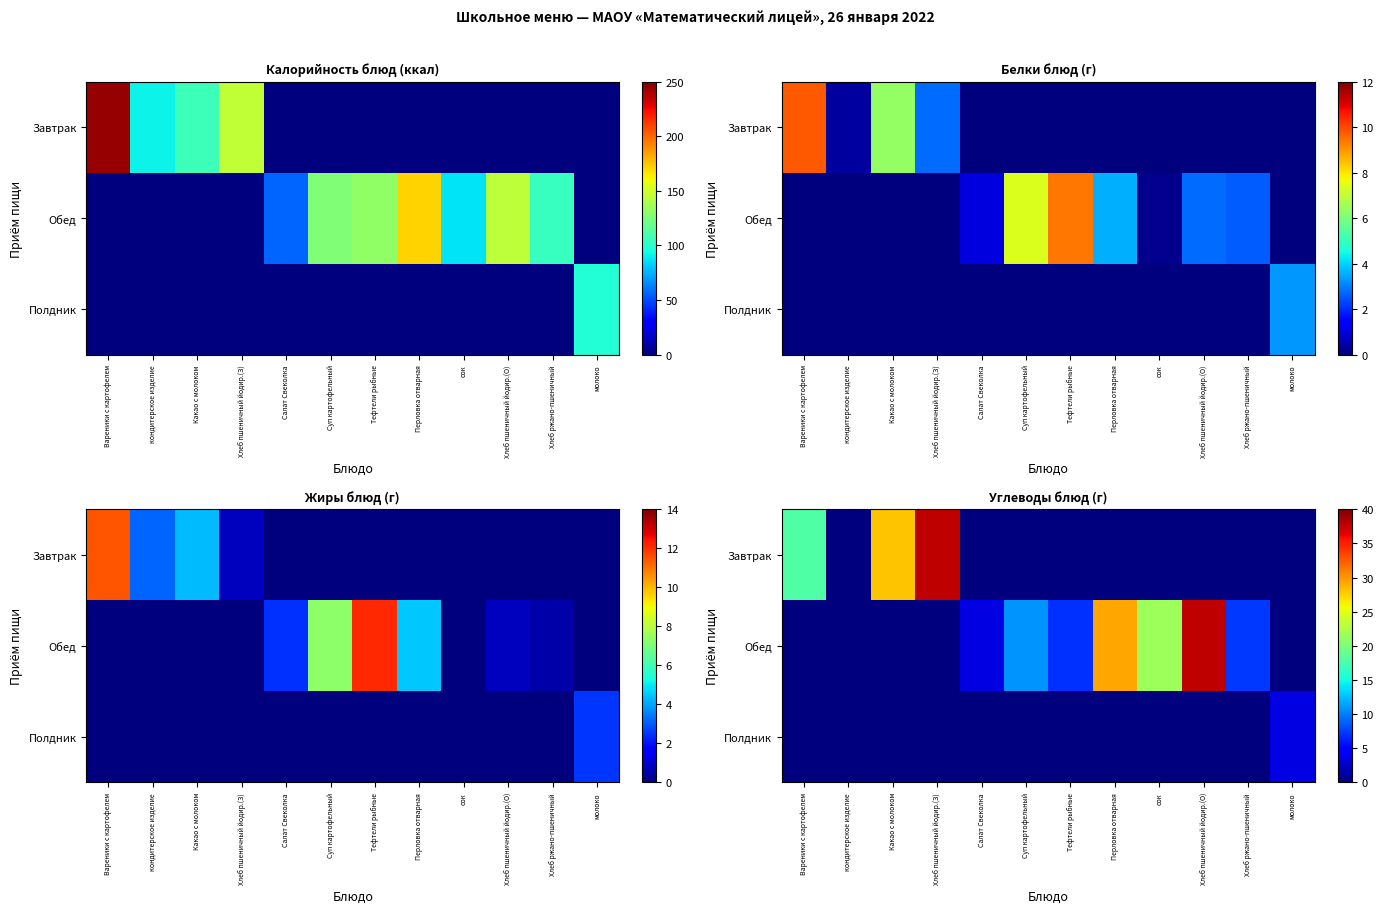

Rank the series by their average value, from highest to lowest.

Обед, Завтрак, Полдник